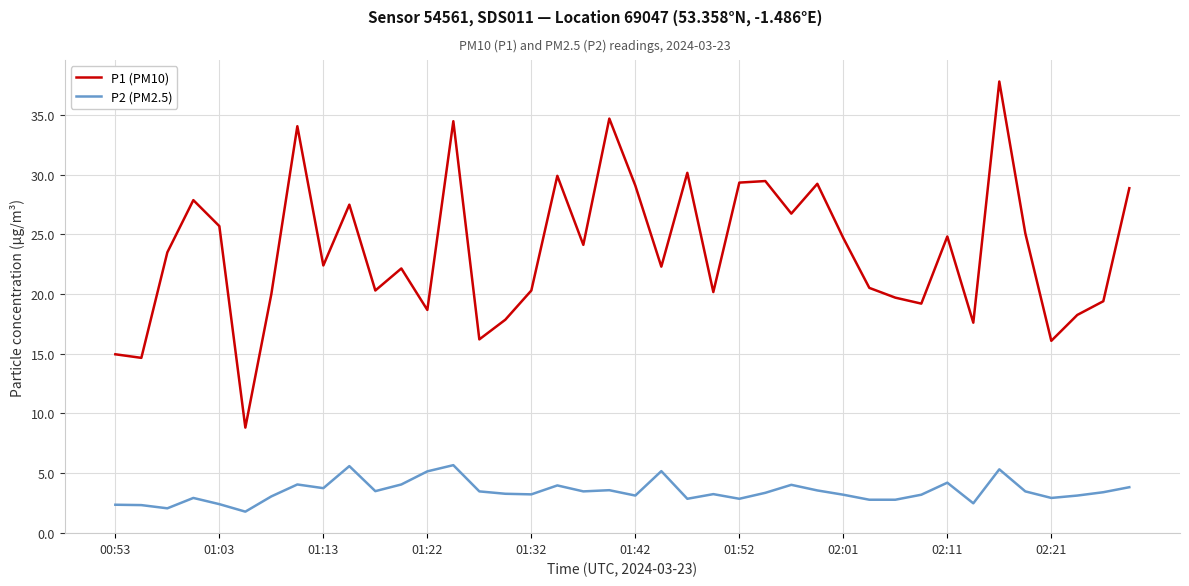

Rank the series by their average value, from highest to lowest.

P1 (PM10), P2 (PM2.5)